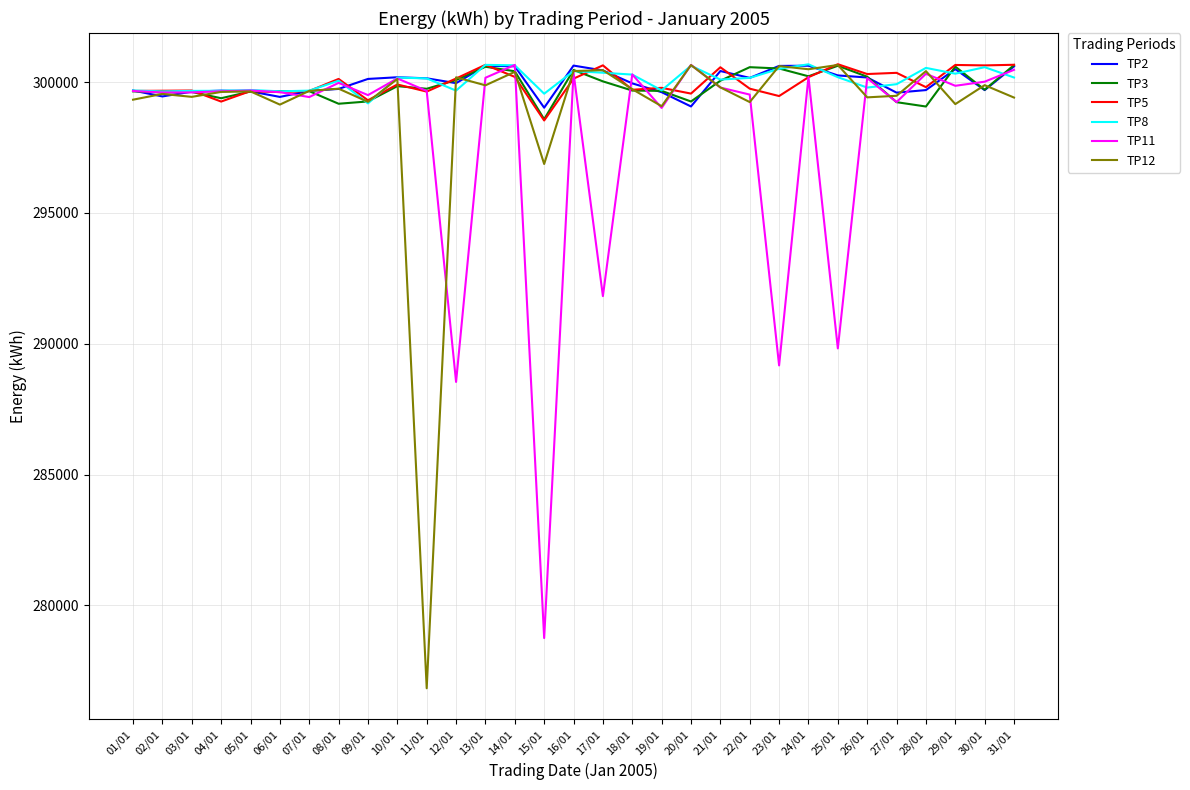

Is the value of TP12 at 02/01 greater than the value of TP2 at 26/01?

No